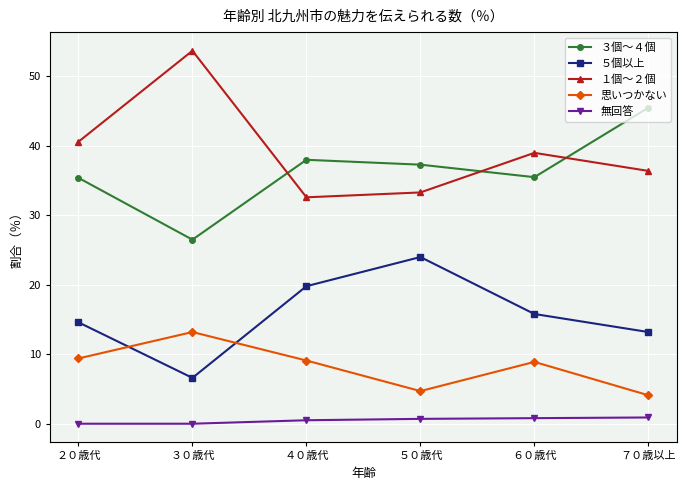

At how many categories does at least one series exceed 29?

6